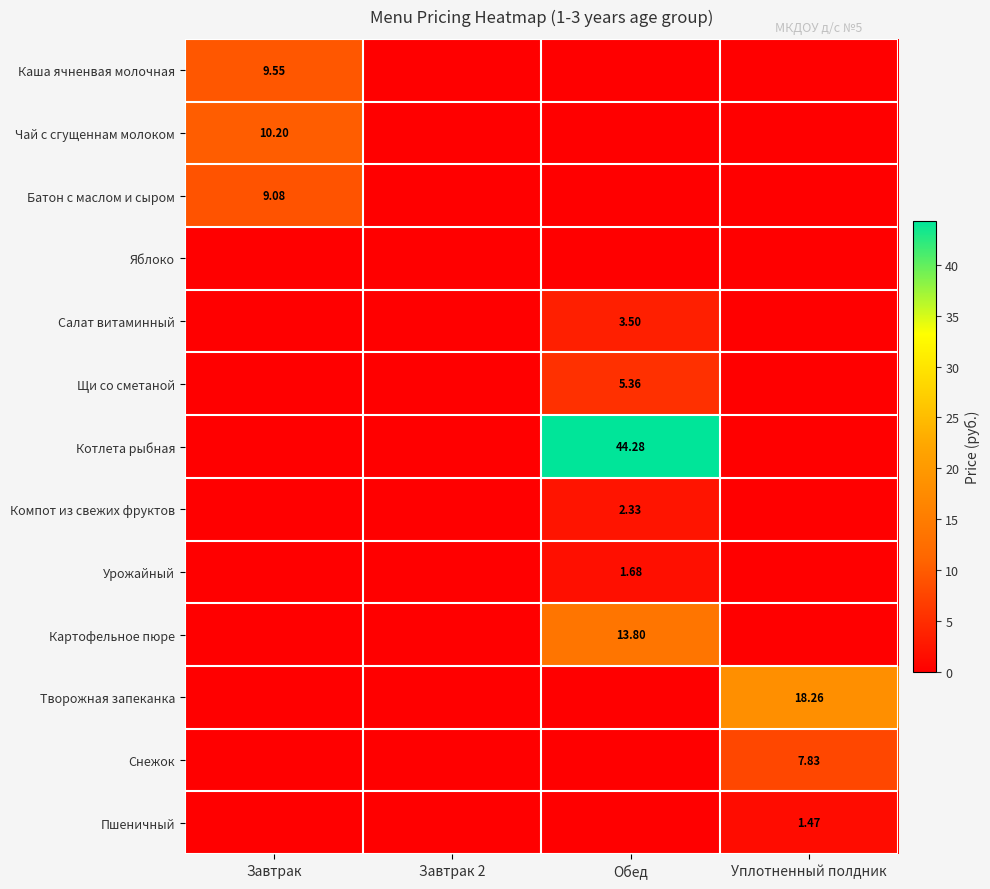

Is the value of Батон с маслом и сыром at Завтрак greater than the value of Картофельное пюре at Уплотненный полдник?

Yes